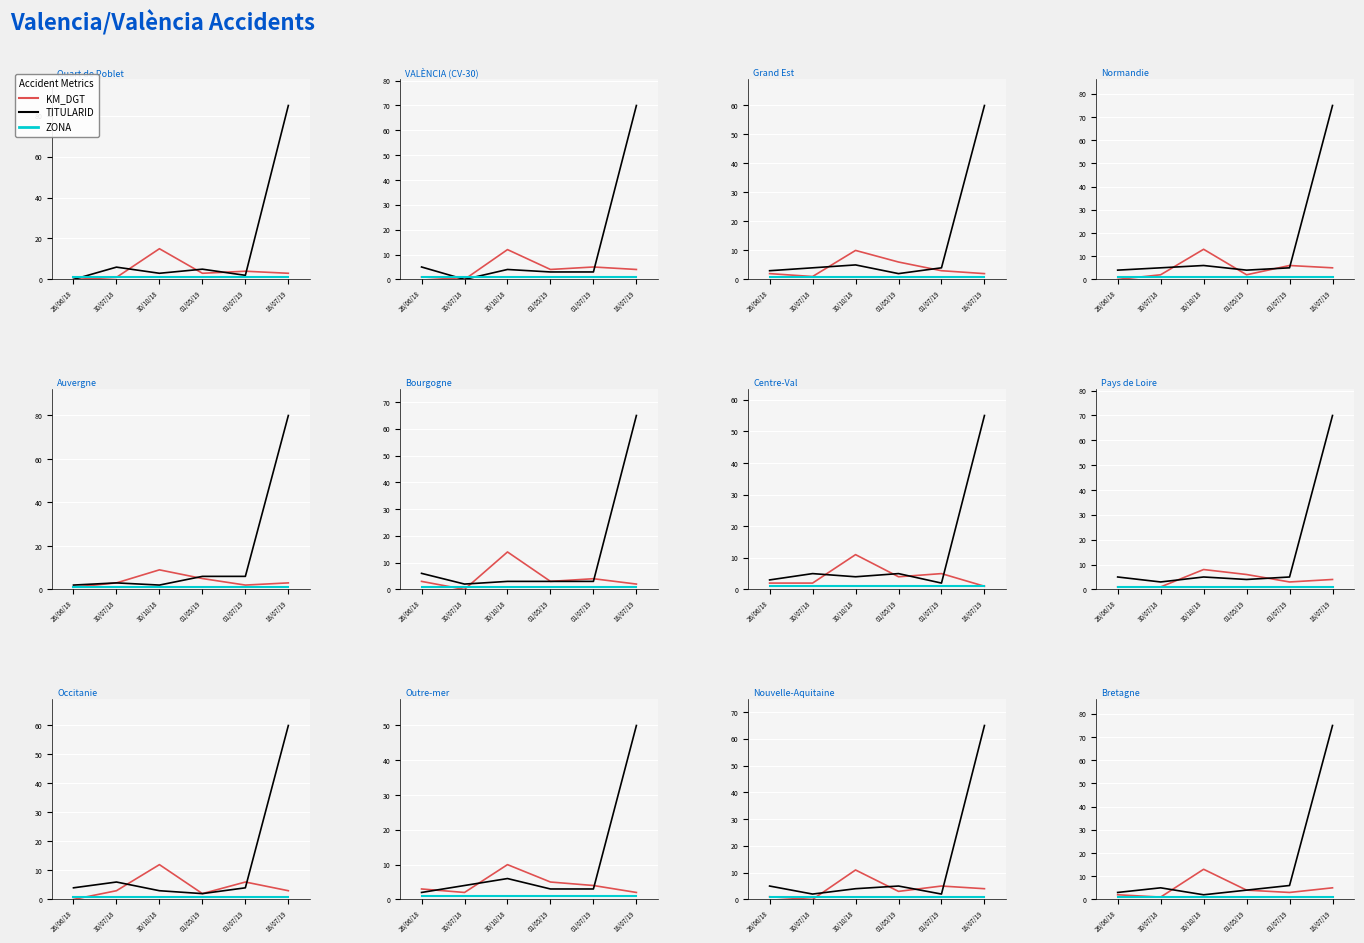

At how many categories does at least one series exceed 34?

1